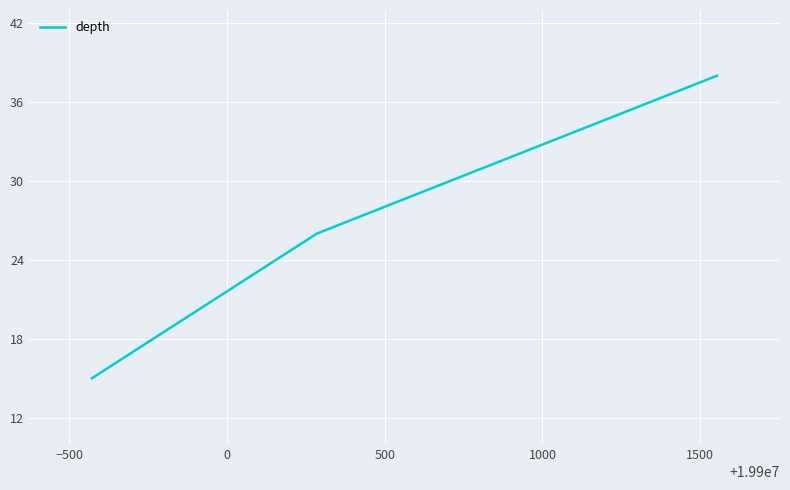

What is the minimum value shown in the chart?

15